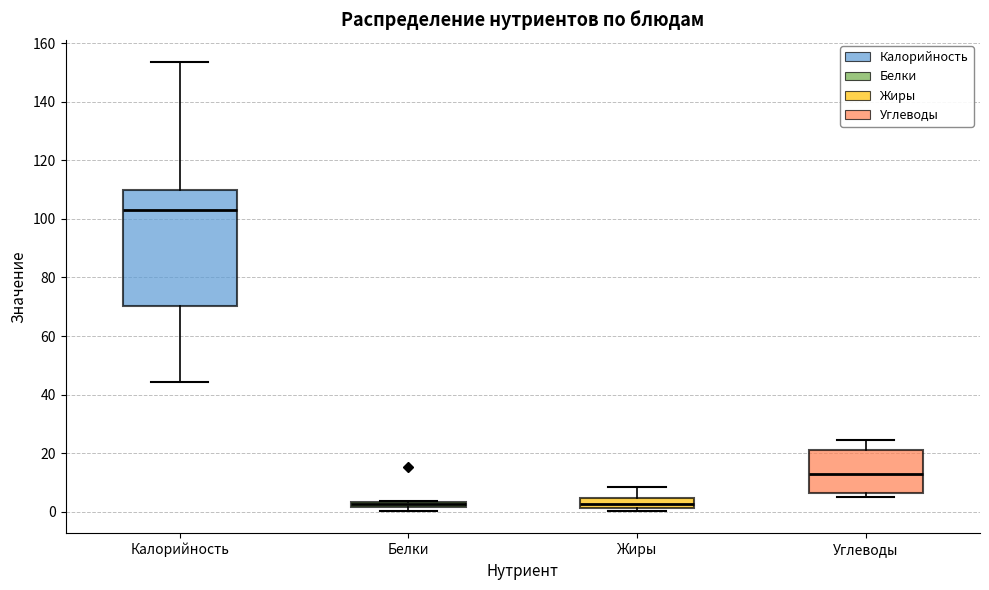

Where is the lower edge of the box for Калорийность on the y-axis? The values are not printed on the chart, so give them approximately, as read against the axis.

70